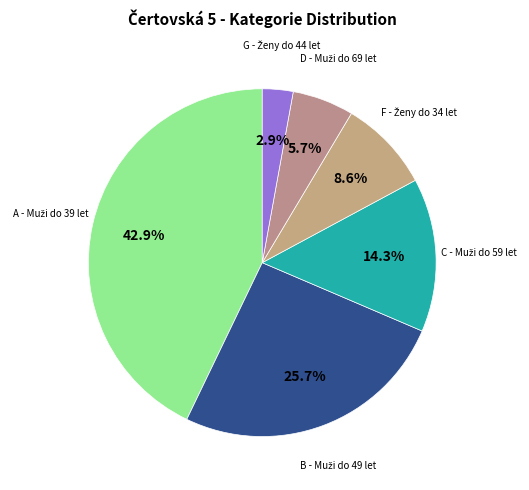

Does any single category account for the majority?

No